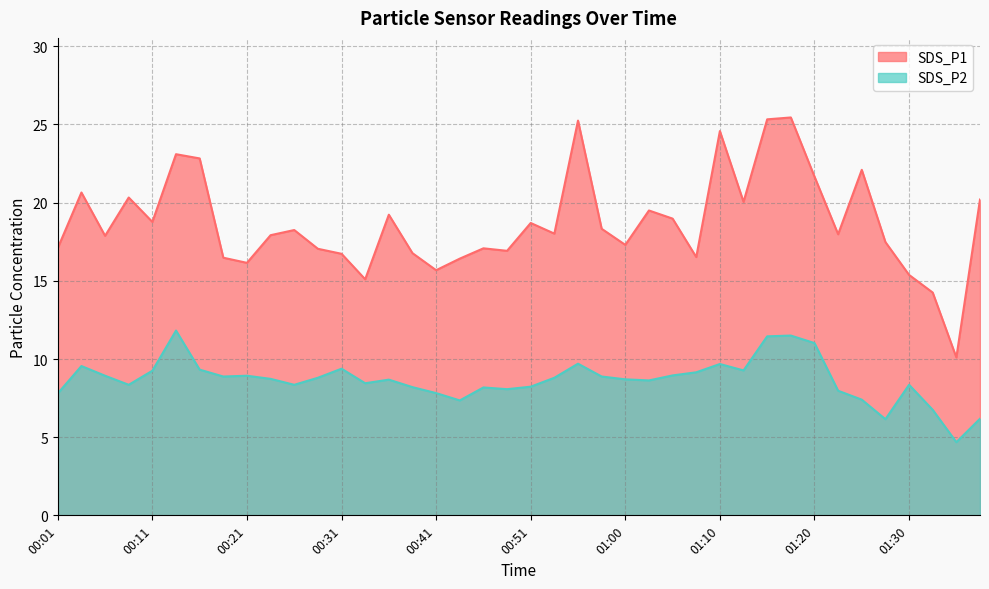

True or false: SDS_P1 and SDS_P2 cross at least once.

False